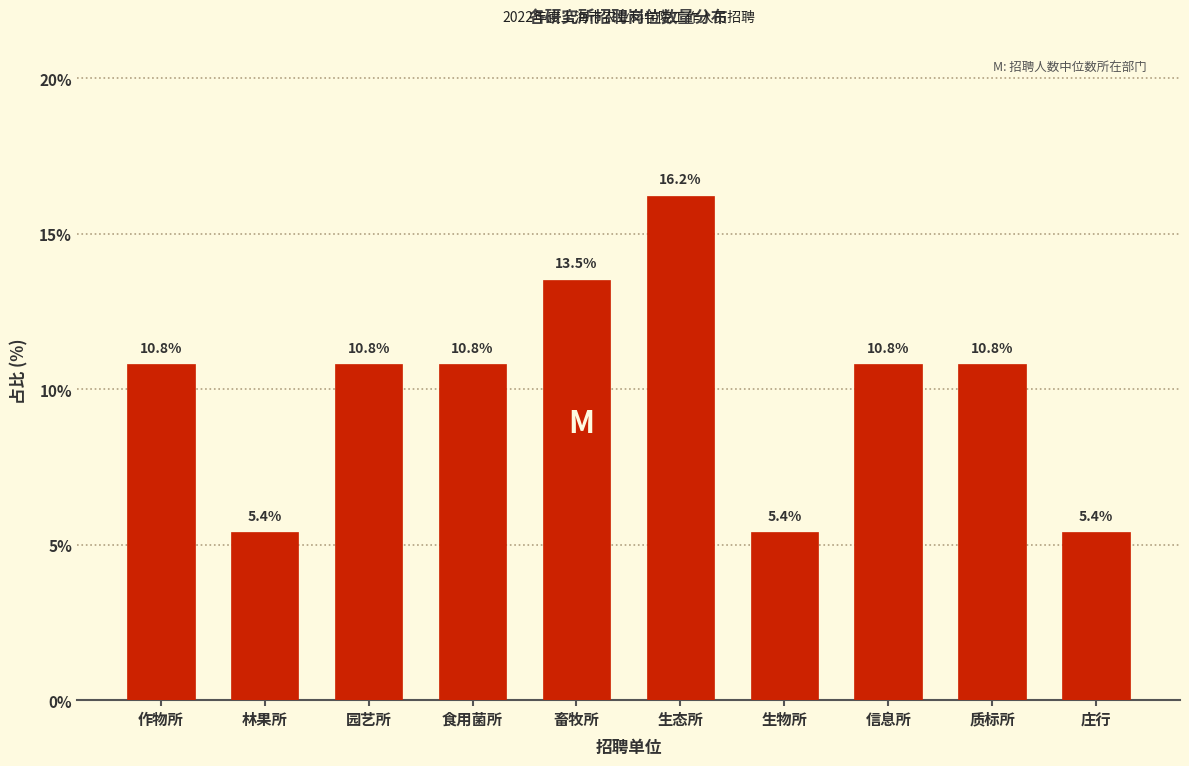

Reading left to right, extract all data points from this chart.

10.8	5.4	10.8	10.8	13.5	16.2	5.4	10.8	10.8	5.4